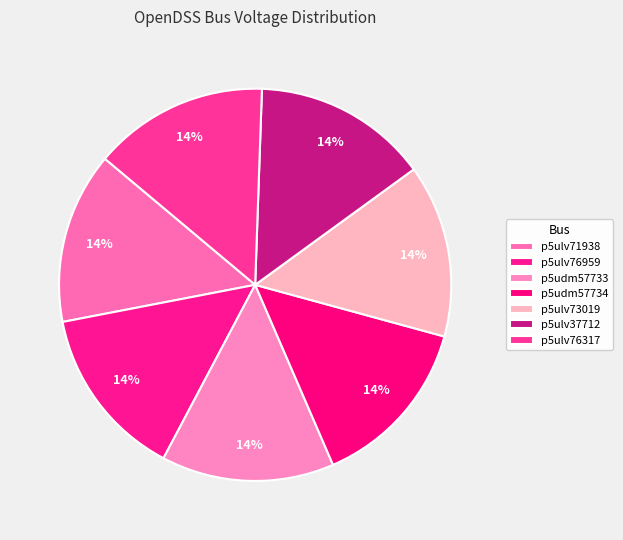

To the nearest percent, what is the average slice percentage?

14%